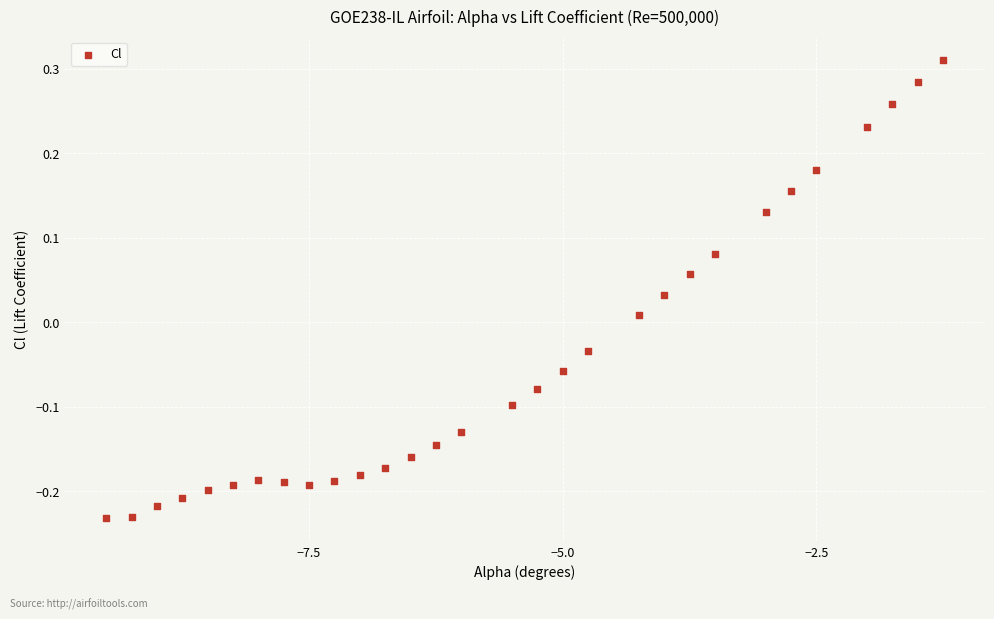

What is the range of Y values (max minus min)?

0.5